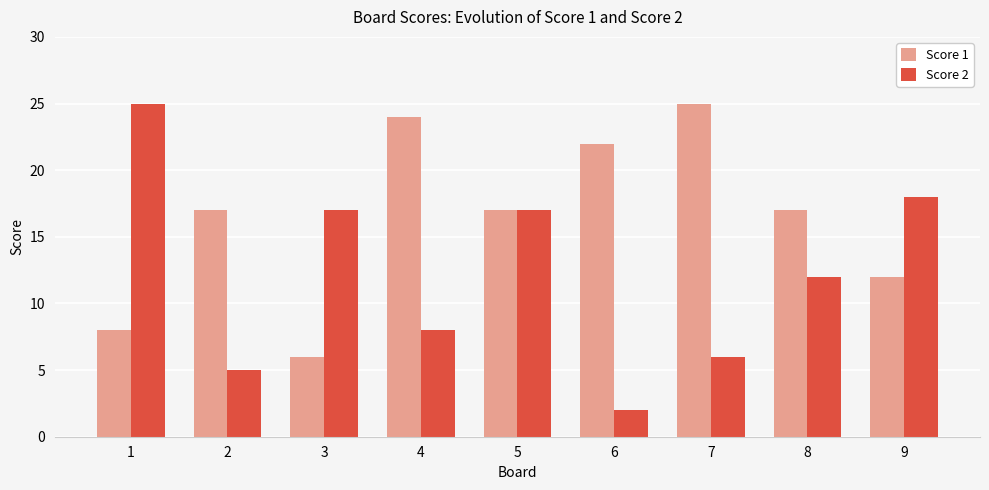

The value of Score 1 at 5 is 7. True or false?

False